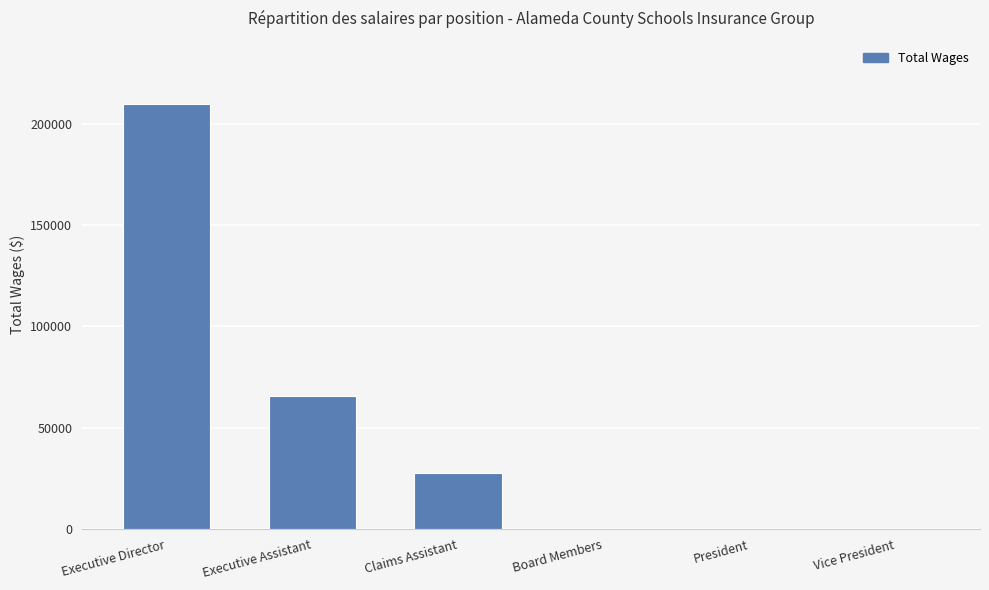

At which label is the value closest to 104875?

Executive Assistant